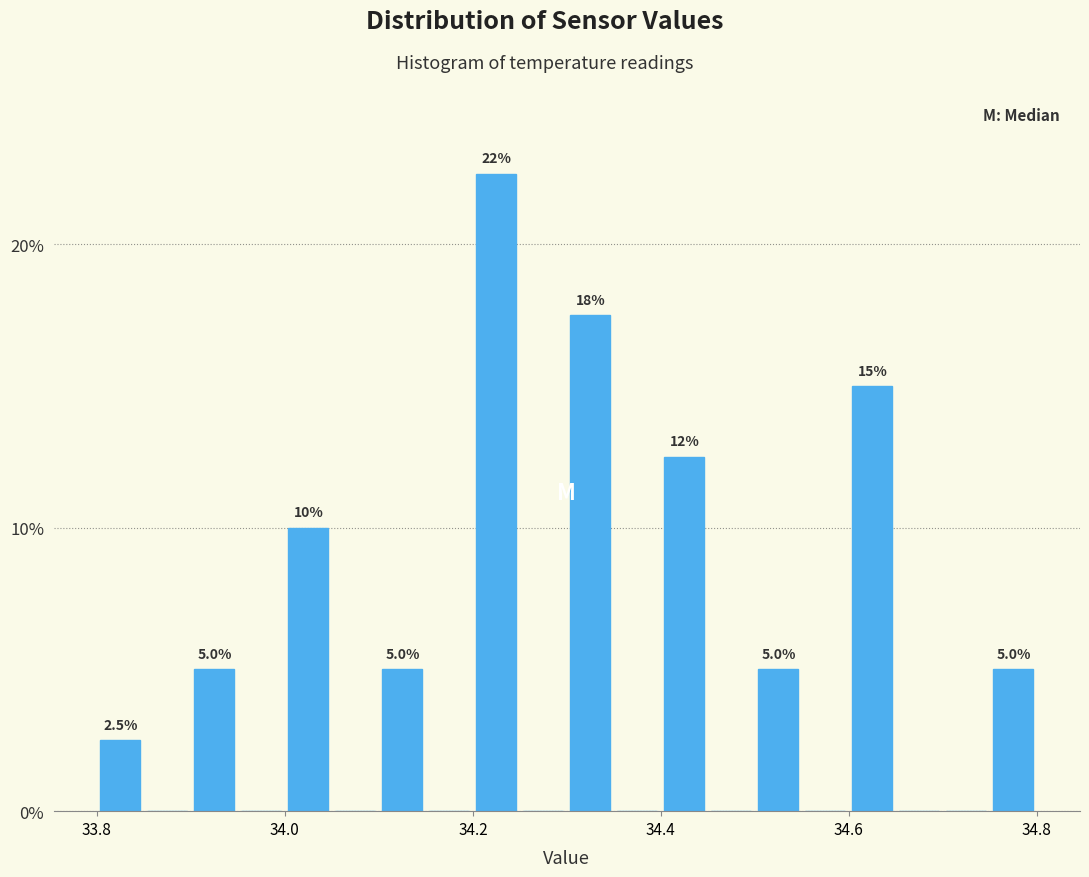

Around what value on the x-axis is the tallest bar? Give the approximate position of its centre, as read against the axis.

34.22